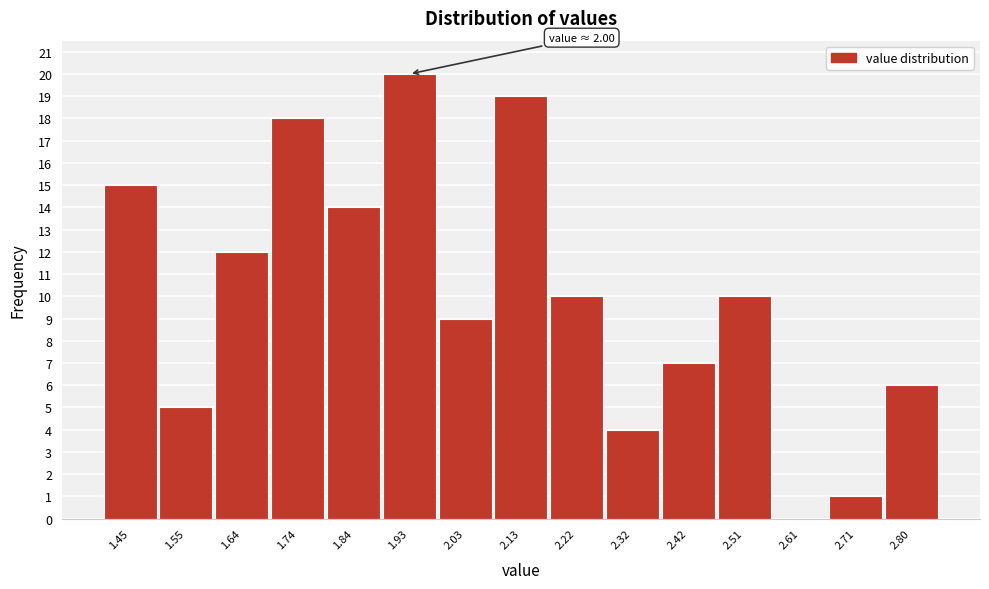

Reading left to right, extract all data points from this chart.

1.45=15	1.55=5	1.64=12	1.74=18	1.84=14	1.93=20	2.03=9	2.13=19	2.22=10	2.32=4	2.42=7	2.51=10	2.61=0	2.71=1	2.80=6